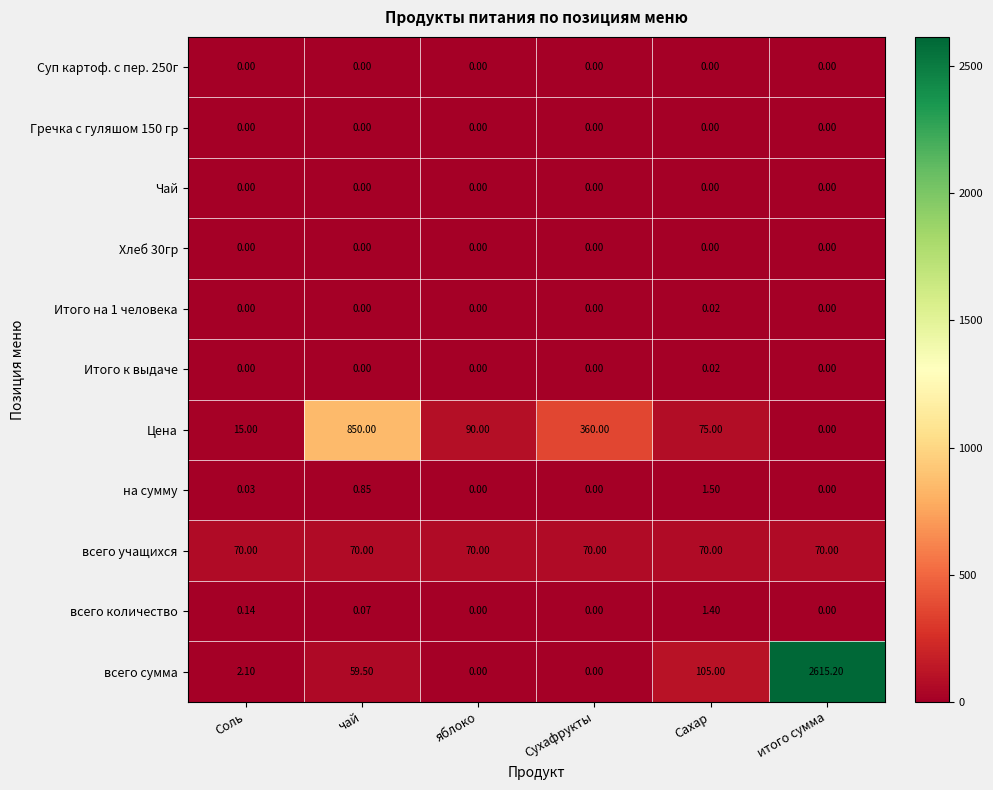

Which series changed the most between Соль and яблоко?

Цена